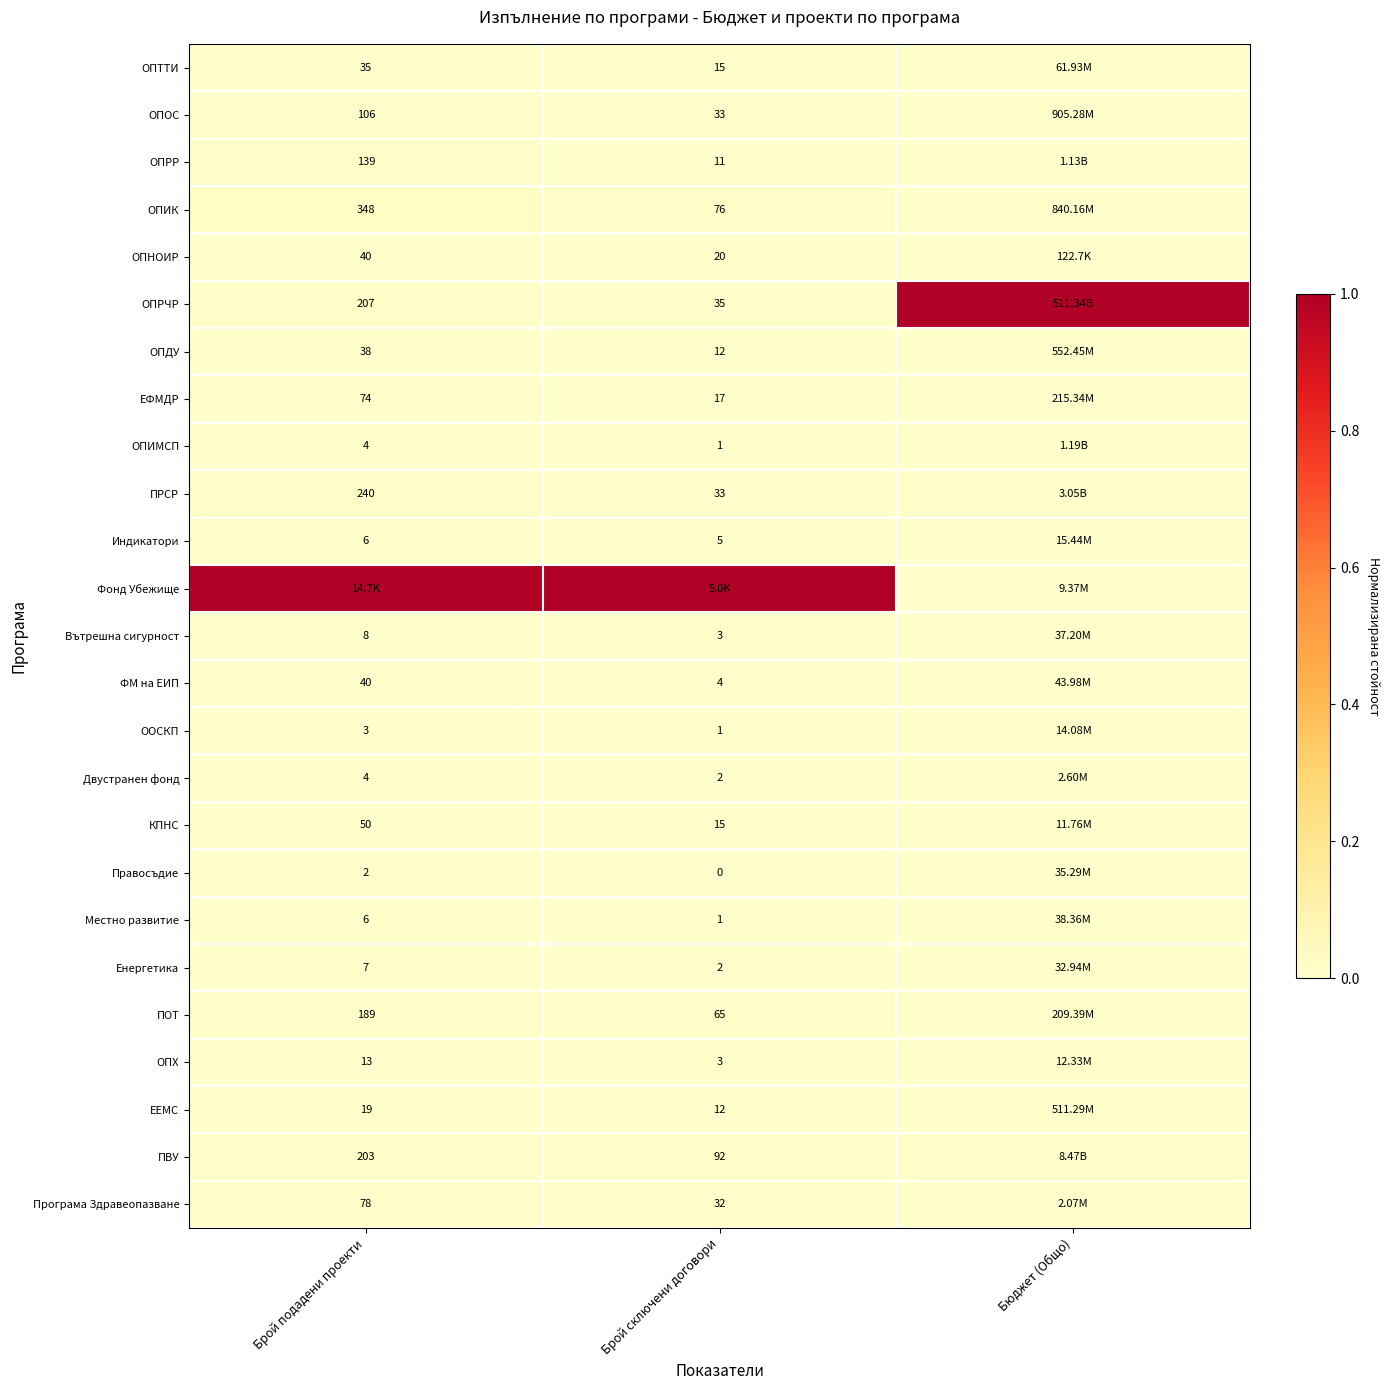

Is the value of ЕФМДР at Брой сключени договори greater than the value of Програма Здравеопазване at Брой подадени проекти?

No